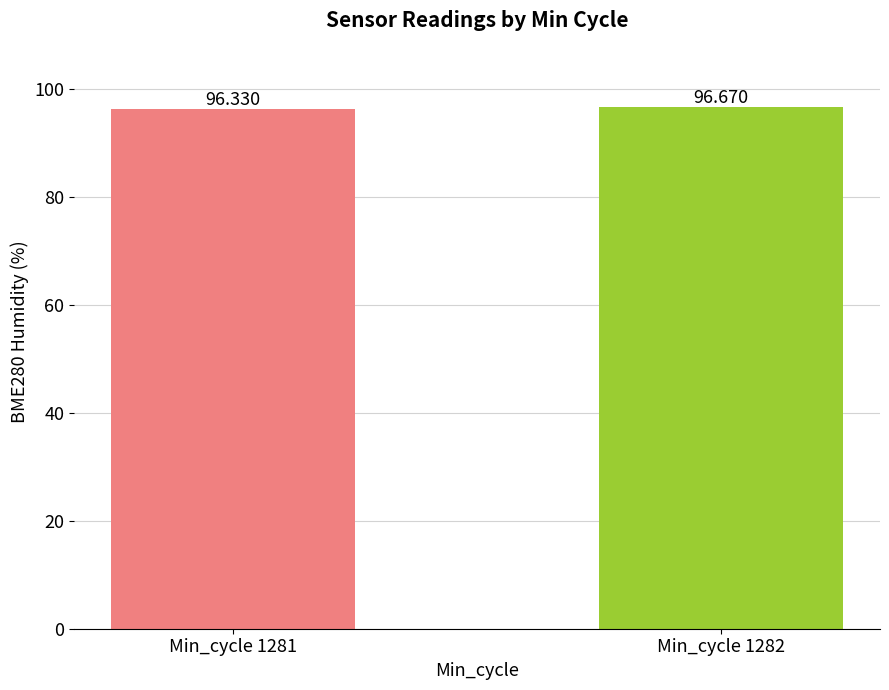

True or false: the data shows 47.2 at Min_cycle 1281.

False